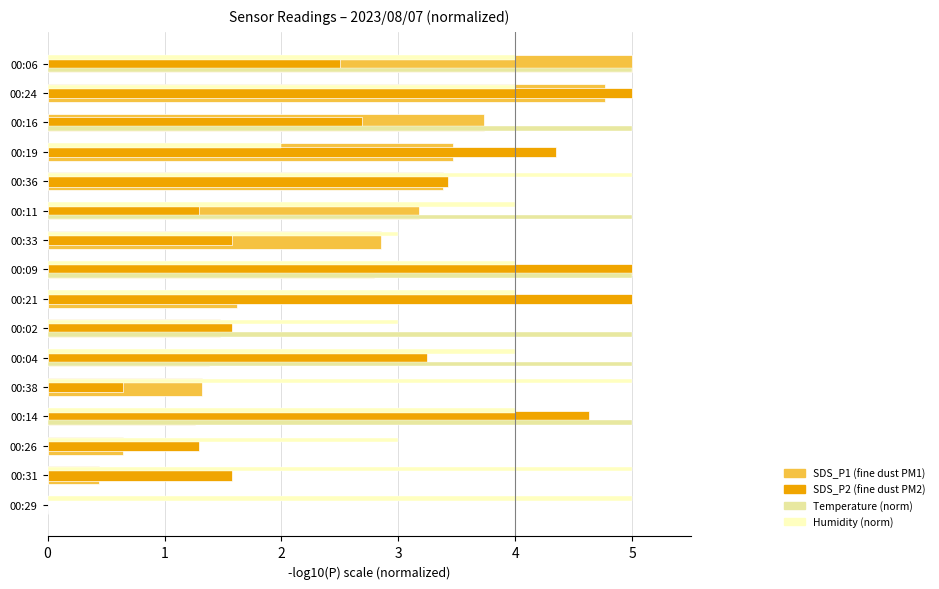

What is the greatest value displayed?

5.0